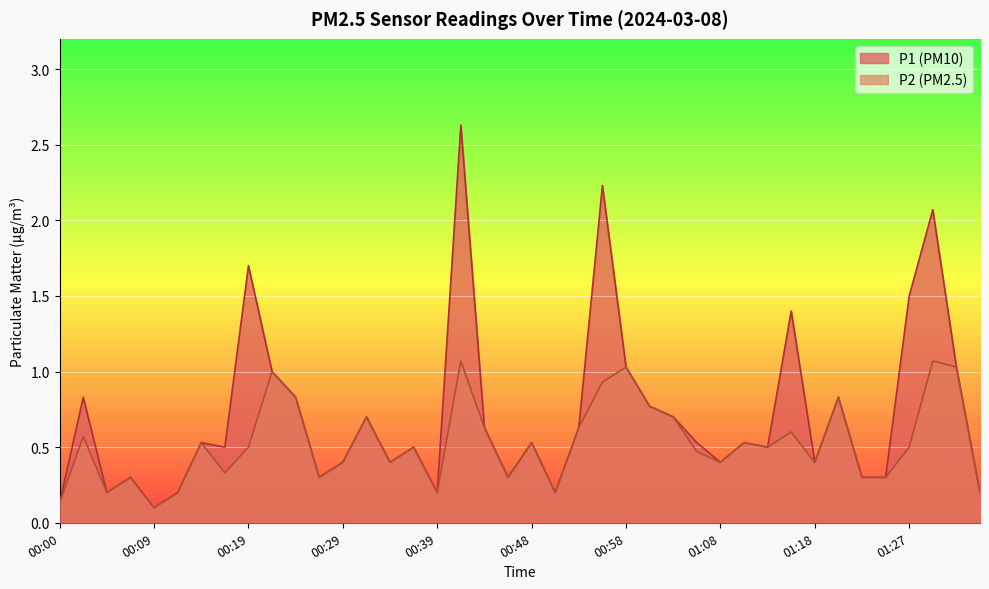

What is the approximate value of P1 at 00:39?

0.2